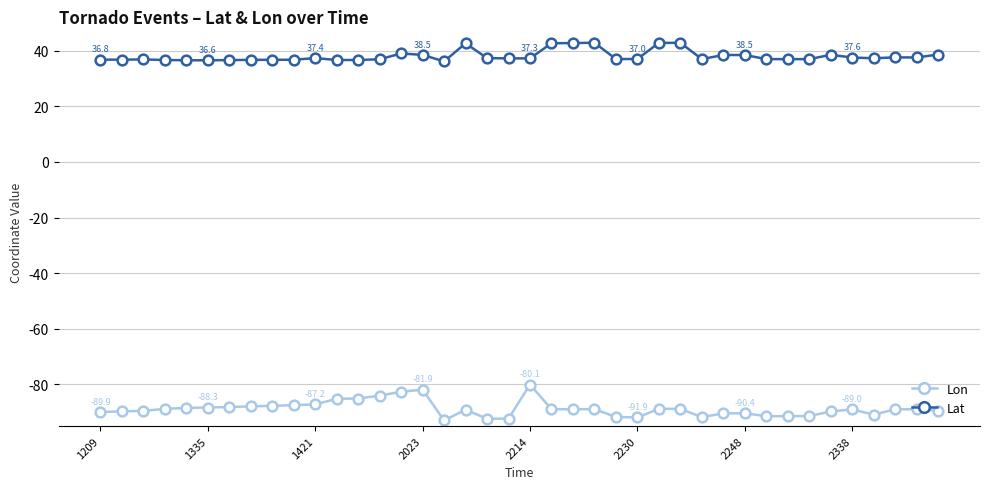

How many data points does each series have?

40